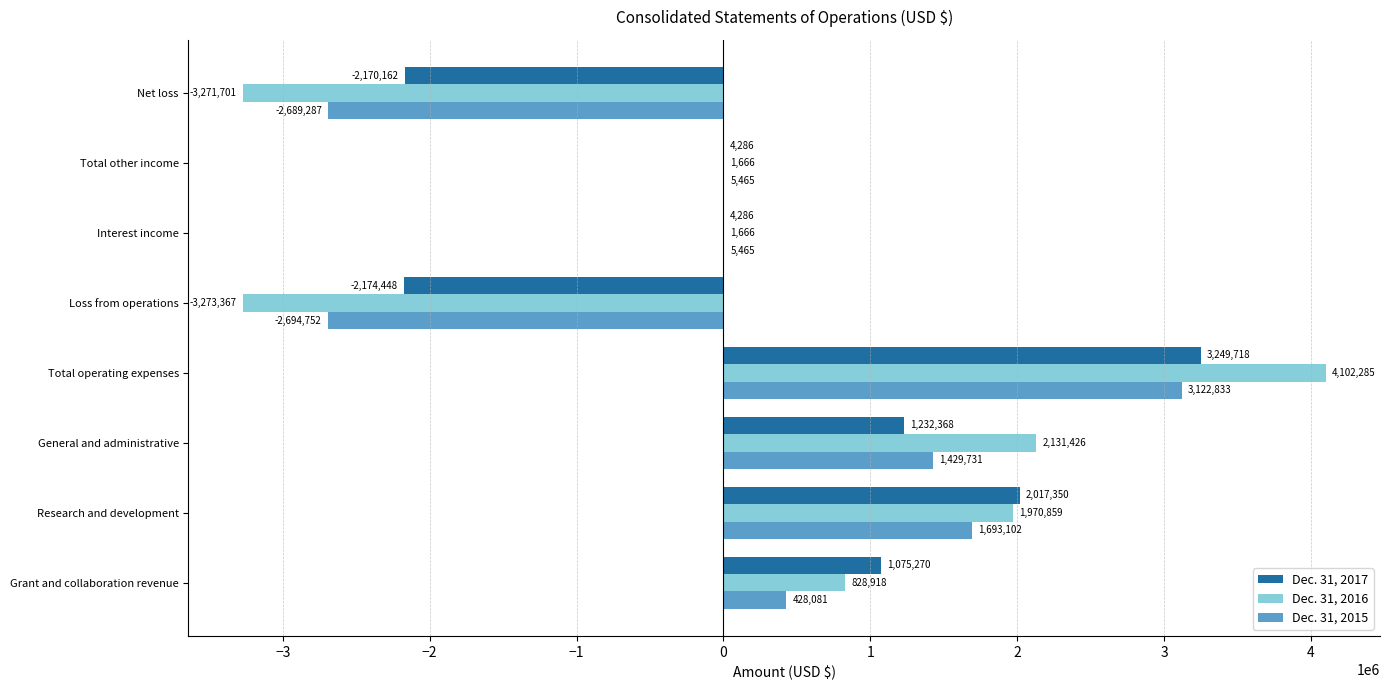

Is it true that Dec. 31, 2016 equals 371793 at Grant and collaboration revenue?

False